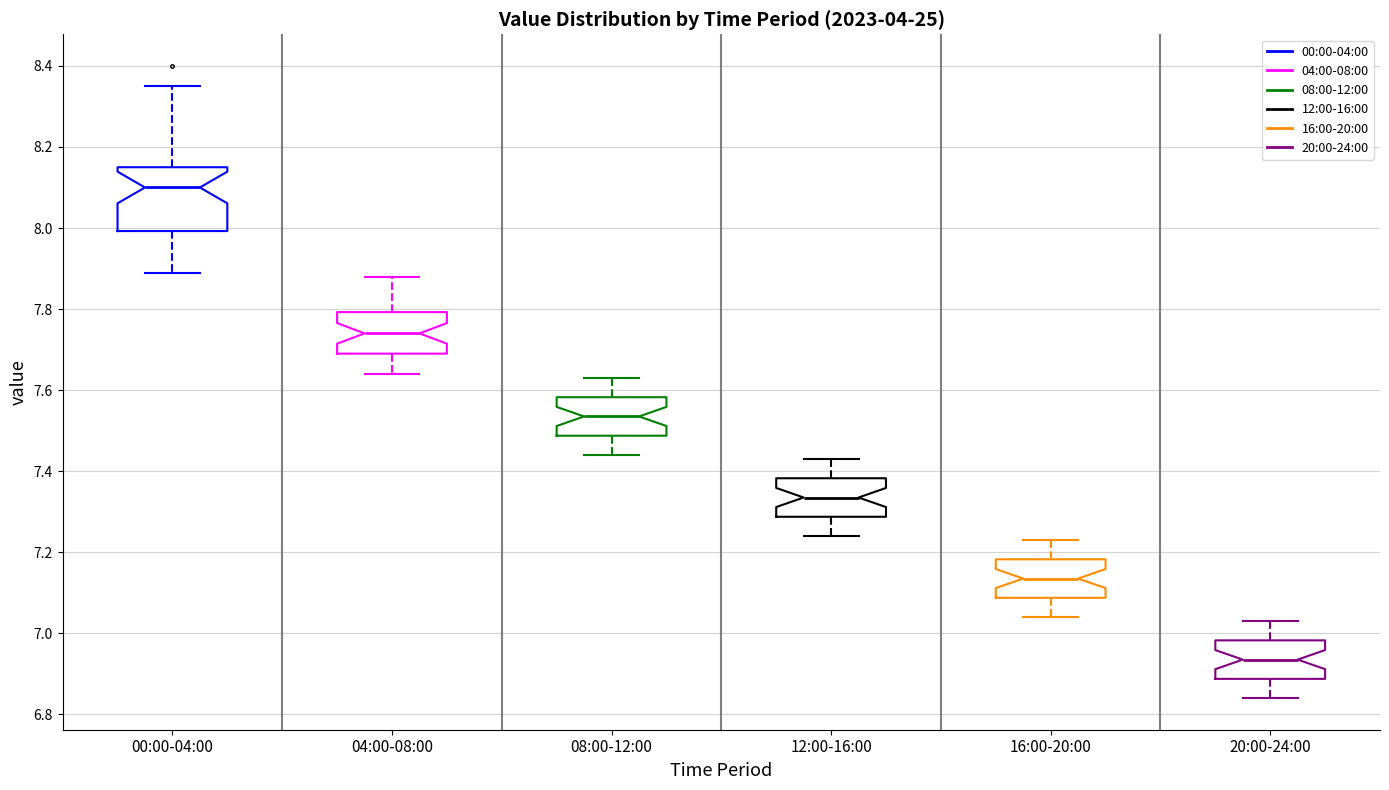

Where does the lower whisker of the box for 12:00-16:00 end on the y-axis? The values are not printed on the chart, so give them approximately, as read against the axis.

7.24